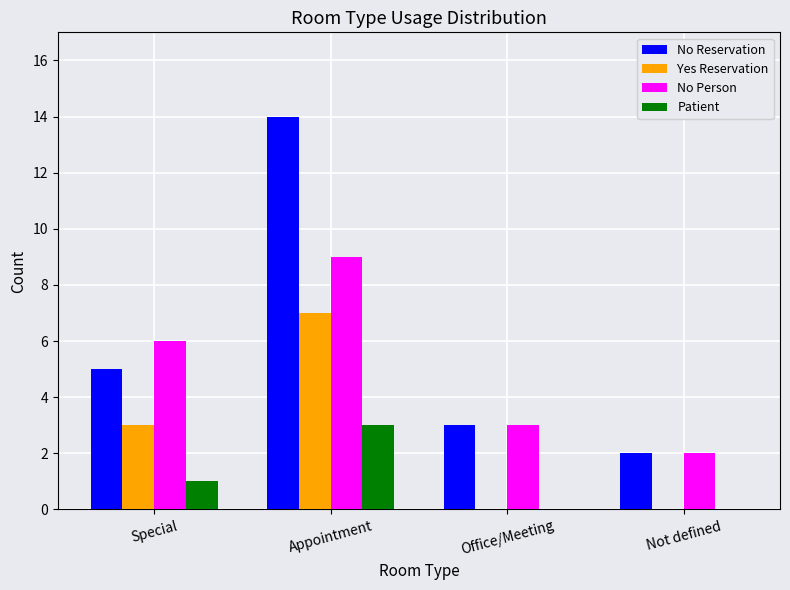

True or false: Patient has a value of 3 at Appointment.

True